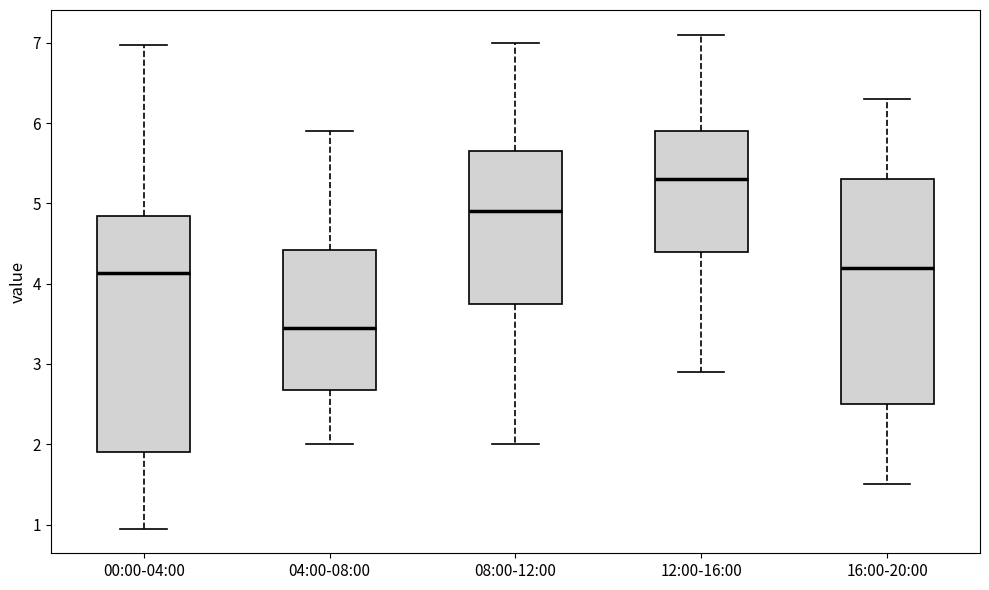

Reading left to right, read every box against the y-axis: the position of its median line, the range the box covers, and the ends of its whiskers. The values are not printed on the chart, so give them approximately, as read against the axis.

00:00-04:00: median 4.1, box 1.9 to 4.8, whiskers 1.0 to 7.0
04:00-08:00: median 3.5, box 2.7 to 4.4, whiskers 2.0 to 5.9
08:00-12:00: median 4.9, box 3.8 to 5.7, whiskers 2.0 to 7.0
12:00-16:00: median 5.3, box 4.4 to 5.9, whiskers 2.9 to 7.1
16:00-20:00: median 4.2, box 2.5 to 5.3, whiskers 1.5 to 6.3